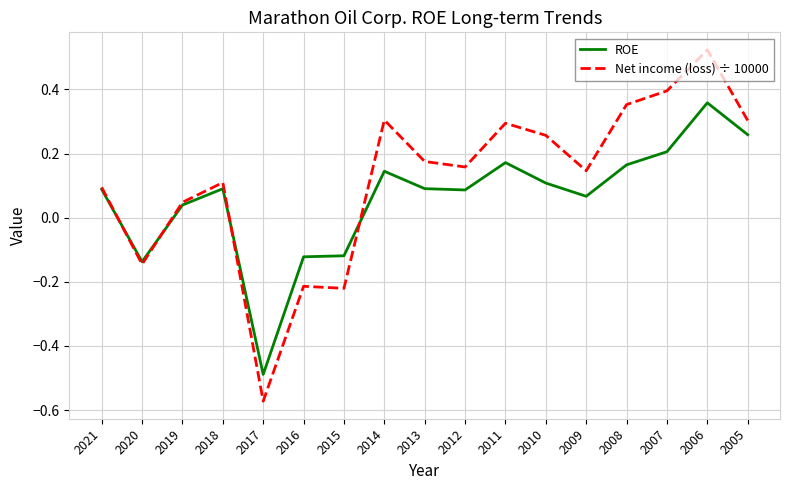

True or false: ROE has more than 0 interior local peaks.

True